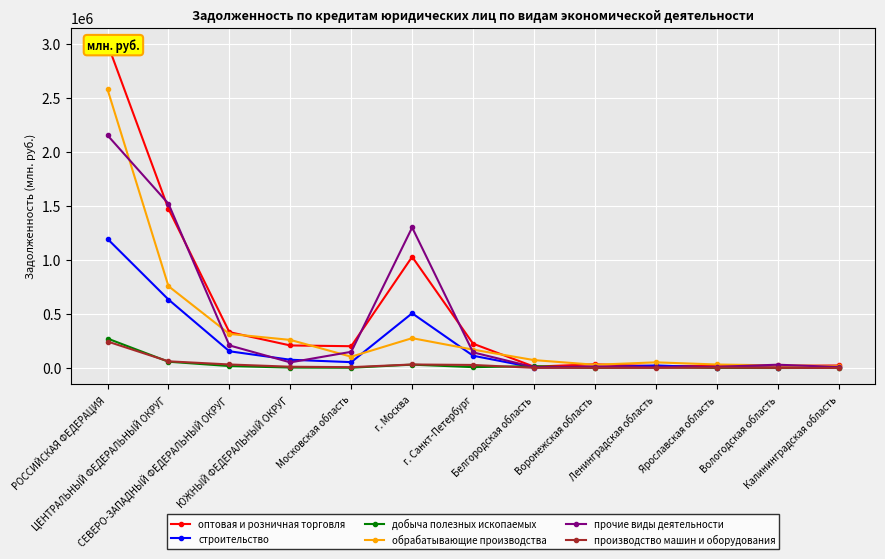

Reading left to right, extract all data points from this chart.

оптовая и розничная торговля: РОССИЙСКАЯ ФЕДЕРАЦИЯ=3002646	ЦЕНТРАЛЬНЫЙ ФЕДЕРАЛЬНЫЙ ОКРУГ=1474008	СЕВЕРО-ЗАПАДНЫЙ ФЕДЕРАЛЬНЫЙ ОКРУГ=332346	ЮЖНЫЙ ФЕДЕРАЛЬНЫЙ ОКРУГ=208814	Московская область=201811	г. Москва=1029772	г. Санкт-Петербург=225277	Белгородская область=12636	Воронежская область=34318	Ленинградская область=17264	Ярославская область=19423	Вологодская область=19686	Калининградская область=23269
строительство: РОССИЙСКАЯ ФЕДЕРАЦИЯ=1195420	ЦЕНТРАЛЬНЫЙ ФЕДЕРАЛЬНЫЙ ОКРУГ=634079	СЕВЕРО-ЗАПАДНЫЙ ФЕДЕРАЛЬНЫЙ ОКРУГ=154978	ЮЖНЫЙ ФЕДЕРАЛЬНЫЙ ОКРУГ=76406	Московская область=54155	г. Москва=506776	г. Санкт-Петербург=113669	Белгородская область=4220	Воронежская область=5058	Ленинградская область=23570	Ярославская область=4001	Вологодская область=3488	Калининградская область=6376
добыча полезных ископаемых: РОССИЙСКАЯ ФЕДЕРАЦИЯ=272748	ЦЕНТРАЛЬНЫЙ ФЕДЕРАЛЬНЫЙ ОКРУГ=58166	СЕВЕРО-ЗАПАДНЫЙ ФЕДЕРАЛЬНЫЙ ОКРУГ=18057	ЮЖНЫЙ ФЕДЕРАЛЬНЫЙ ОКРУГ=3992	Московская область=2424	г. Москва=31158	г. Санкт-Петербург=8006	Белгородская область=16990	Воронежская область=43	Ленинградская область=7802	Ярославская область=883	Вологодская область=0	Калининградская область=1015
обрабатывающие производства: РОССИЙСКАЯ ФЕДЕРАЦИЯ=2579991	ЦЕНТРАЛЬНЫЙ ФЕДЕРАЛЬНЫЙ ОКРУГ=757954	СЕВЕРО-ЗАПАДНЫЙ ФЕДЕРАЛЬНЫЙ ОКРУГ=315546	ЮЖНЫЙ ФЕДЕРАЛЬНЫЙ ОКРУГ=260197	Московская область=104619	г. Москва=276288	г. Санкт-Петербург=170153	Белгородская область=73200	Воронежская область=30021	Ленинградская область=52381	Ярославская область=32528	Вологодская область=23994	Калининградская область=17310
прочие виды деятельности: РОССИЙСКАЯ ФЕДЕРАЦИЯ=2154880	ЦЕНТРАЛЬНЫЙ ФЕДЕРАЛЬНЫЙ ОКРУГ=1521378	СЕВЕРО-ЗАПАДНЫЙ ФЕДЕРАЛЬНЫЙ ОКРУГ=209397	ЮЖНЫЙ ФЕДЕРАЛЬНЫЙ ОКРУГ=51986	Московская область=149896	г. Москва=1301265	г. Санкт-Петербург=144821	Белгородская область=7432	Воронежская область=13379	Ленинградская область=10041	Ярославская область=10885	Вологодская область=30513	Калининградская область=9388
производство машин и оборудования: РОССИЙСКАЯ ФЕДЕРАЦИЯ=245352	ЦЕНТРАЛЬНЫЙ ФЕДЕРАЛЬНЫЙ ОКРУГ=61892	СЕВЕРО-ЗАПАДНЫЙ ФЕДЕРАЛЬНЫЙ ОКРУГ=32672	ЮЖНЫЙ ФЕДЕРАЛЬНЫЙ ОКРУГ=11854	Московская область=7791	г. Москва=32598	г. Санкт-Петербург=28195	Белгородская область=1473	Воронежская область=1401	Ленинградская область=696	Ярославская область=3237	Вологодская область=1239	Калининградская область=194